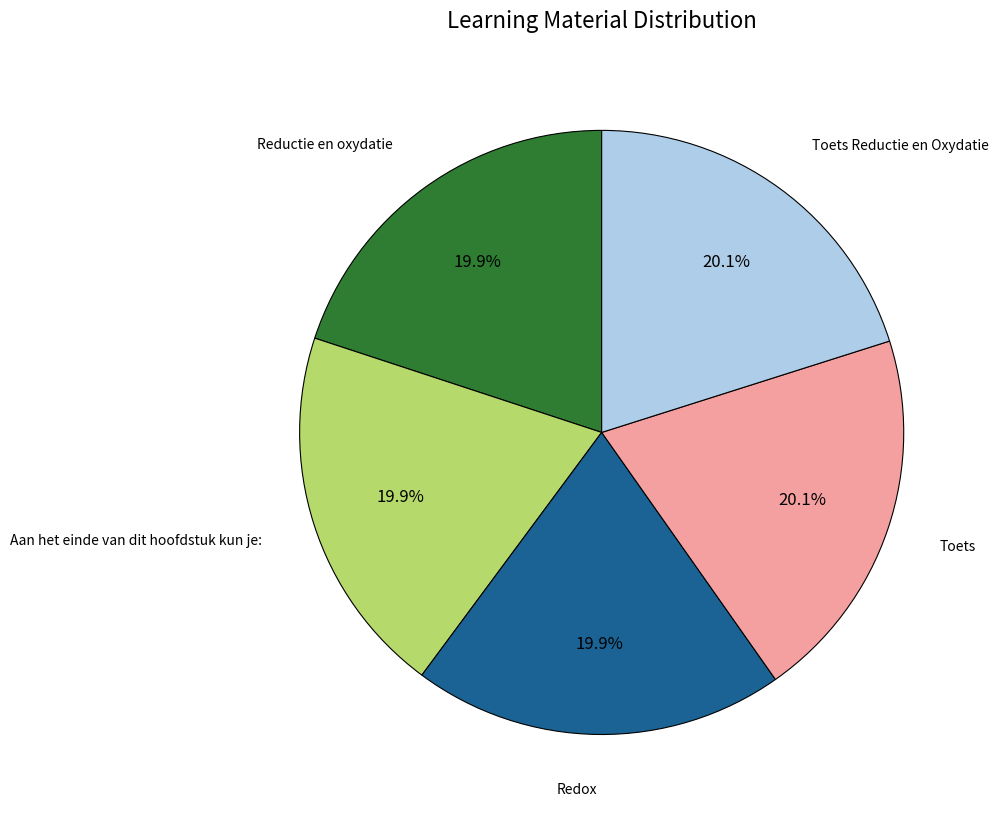

What percentage is the Aan het einde van dit hoofdstuk kun je: slice, to the nearest percent?

20%